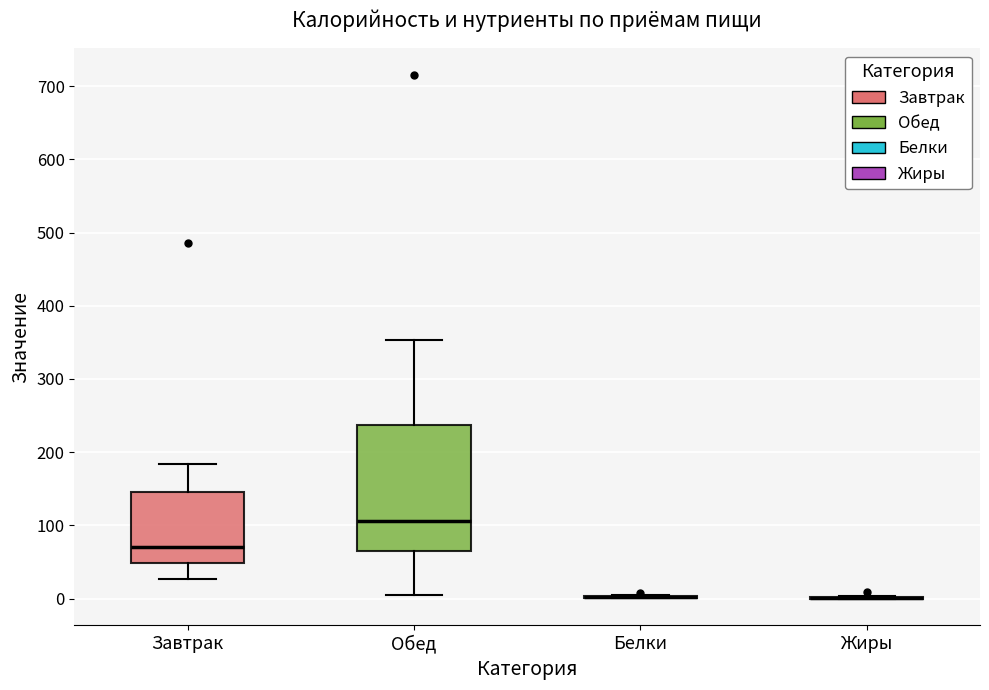

Reading left to right, read every box against the y-axis: the position of its median line, the range the box covers, and the ends of its whiskers. The values are not printed on the chart, so give them approximately, as read against the axis.

Завтрак: median 70, box 50 to 150, whiskers 30 to 180
Обед: median 110, box 60 to 240, whiskers 10 to 350
Белки: box collapsed to a line at 0, whiskers 0 to 0
Жиры: box collapsed to a line at 0, whiskers 0 to 0